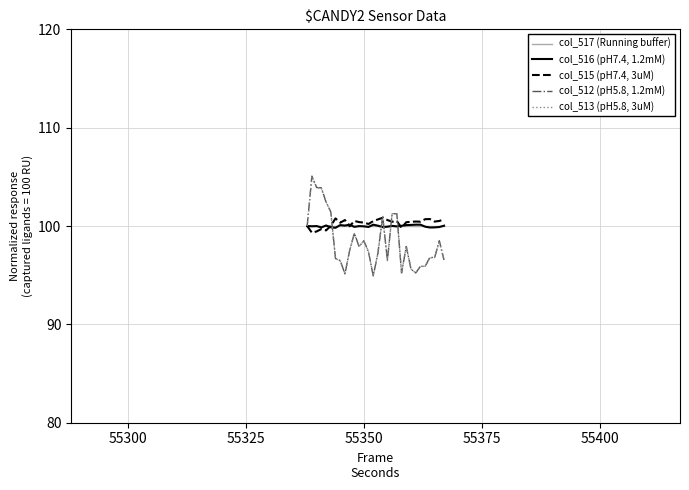

Which series has the largest range (max minus min)?

col_512 (pH5.8, 1.2mM)